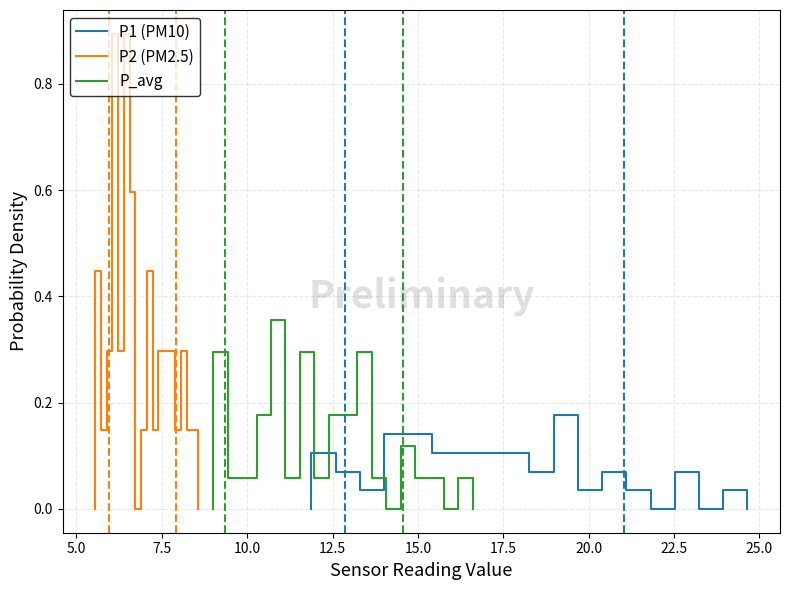

True or false: P2 (PM2.5) has a value of 1.3 at 22.5.

False